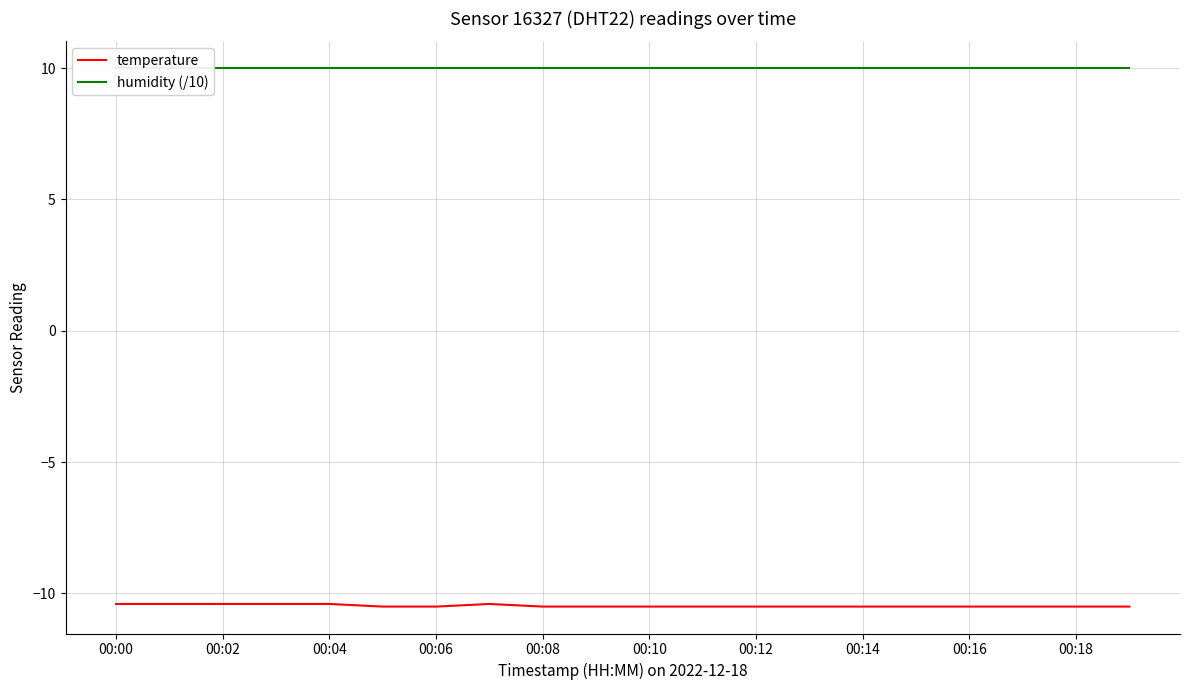

Is it true that temperature equals -10.4 at 00:00?

True